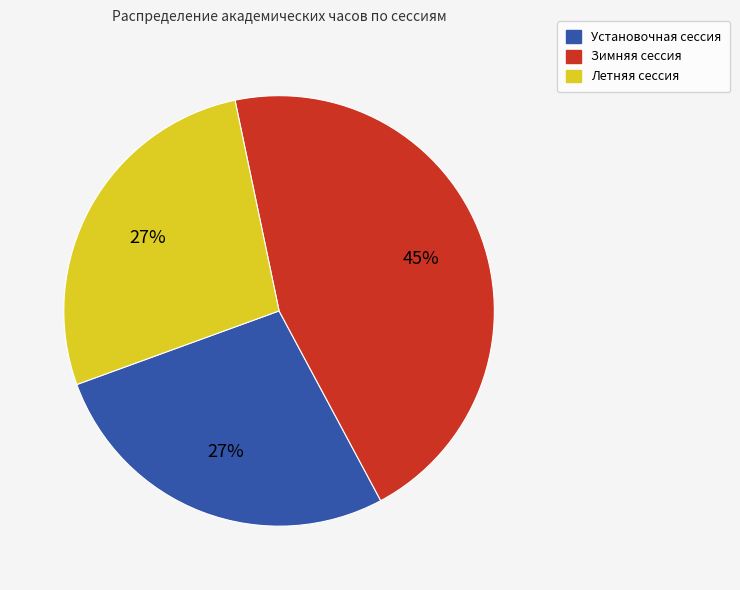

Combined, do Установочная сессия and Летняя сессия account for over 50%?

Yes